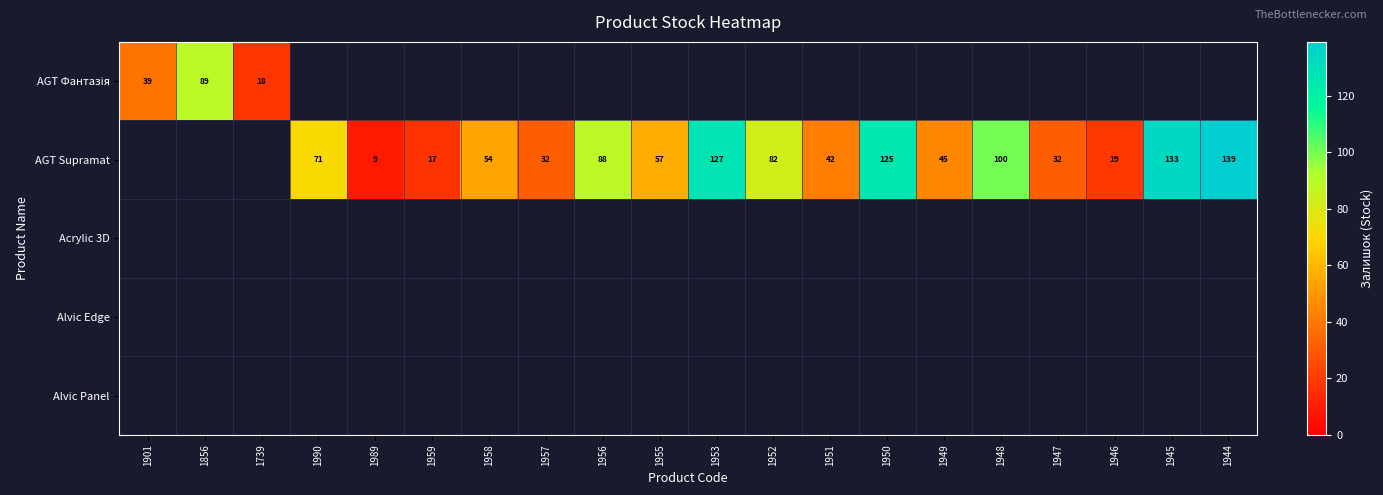

What is the sum of the AGT Supramat values at 1952 and 1944?

221